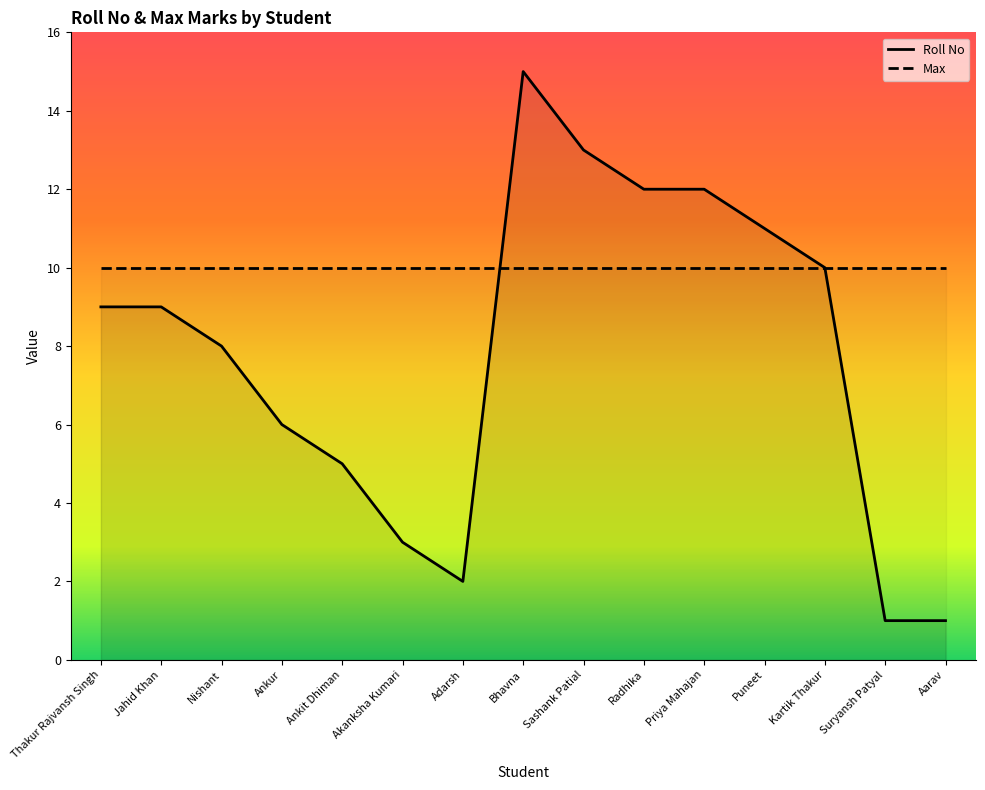

At how many categories does at least one series exceed 14?

1